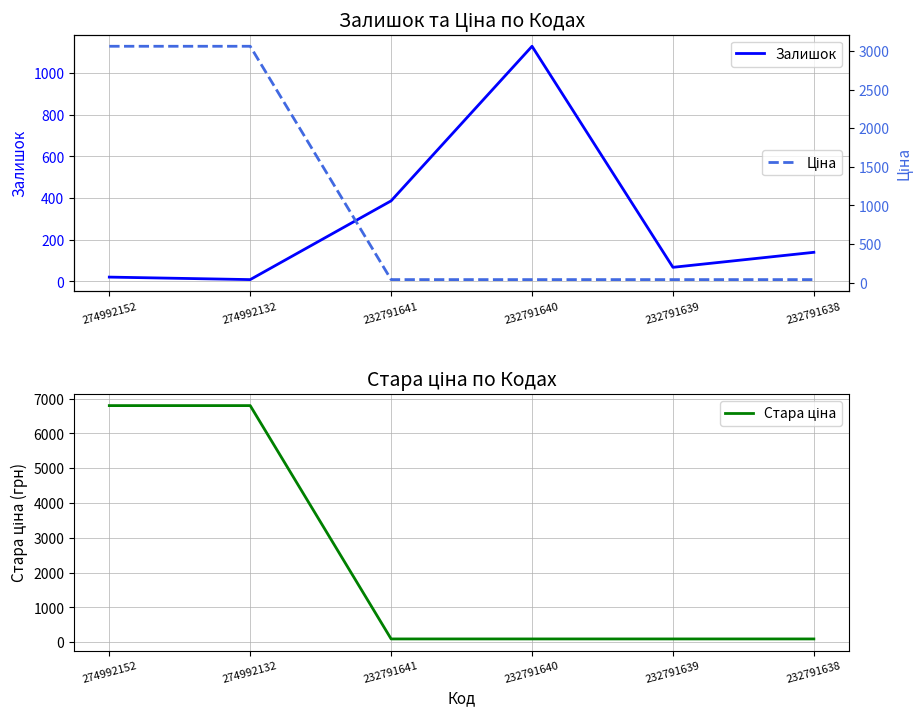

List the series in order of their overall mean, highest first.

Стара ціна, Ціна, Залишок